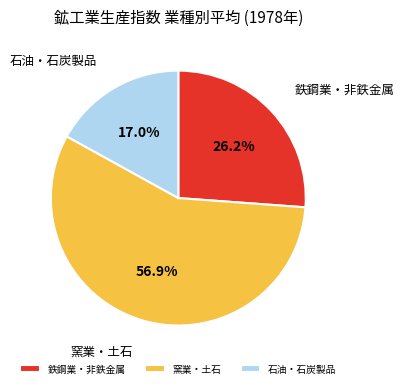

Rank the categories by value from highest to lowest.

窯業・土石, 鉄鋼業・非鉄金属, 石油・石炭製品